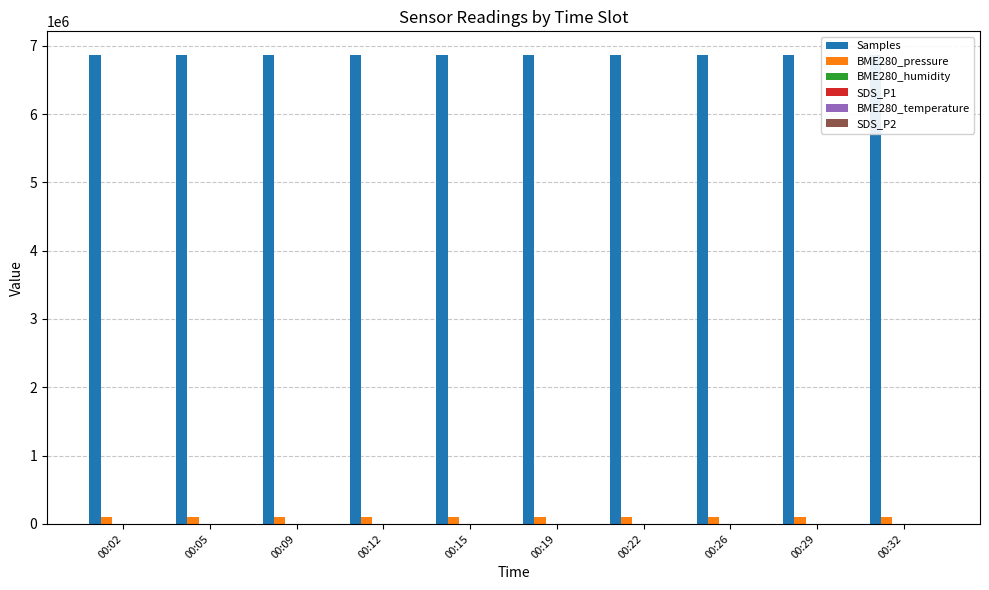

What is the maximum value shown in the chart?

6866660.0